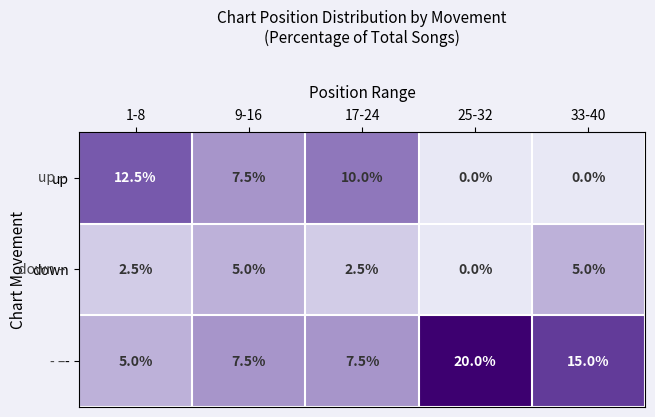

Count the up values in the range 0 to 10.

4